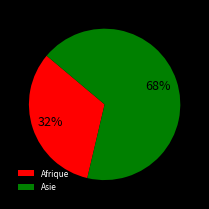

Approximately how many times larger is the value at Asie compared to Afrique?

2.1